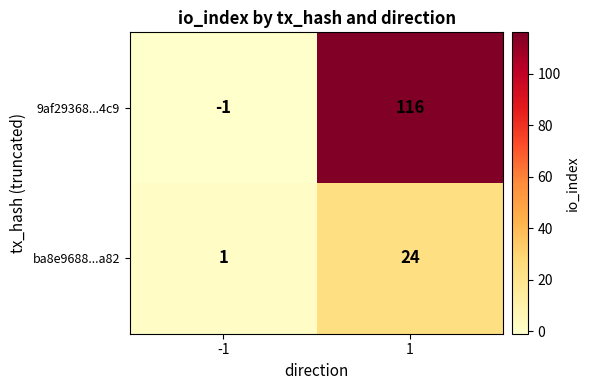

At 1, list the series in order from largest to smallest.

9af29368...4c9, ba8e9688...a82